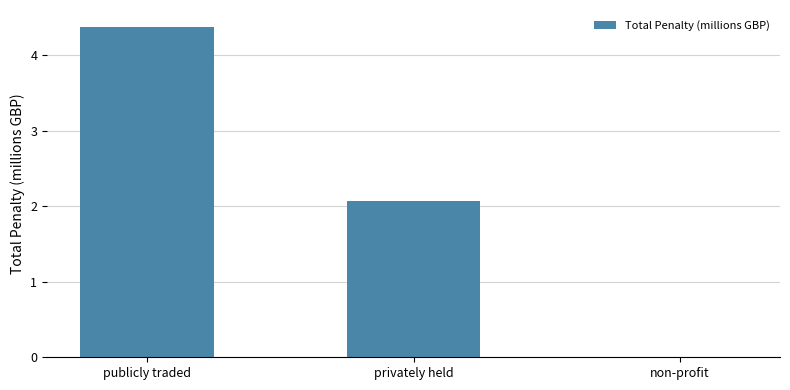

Which has a higher value, non-profit or publicly traded?

publicly traded